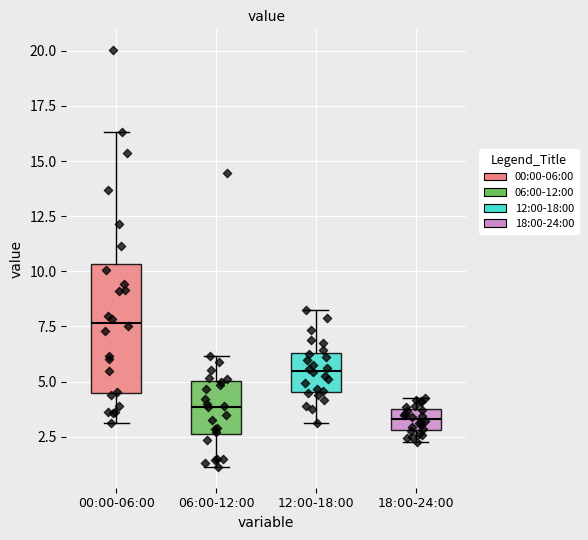

Which box's median line is the lowest?

18:00-24:00